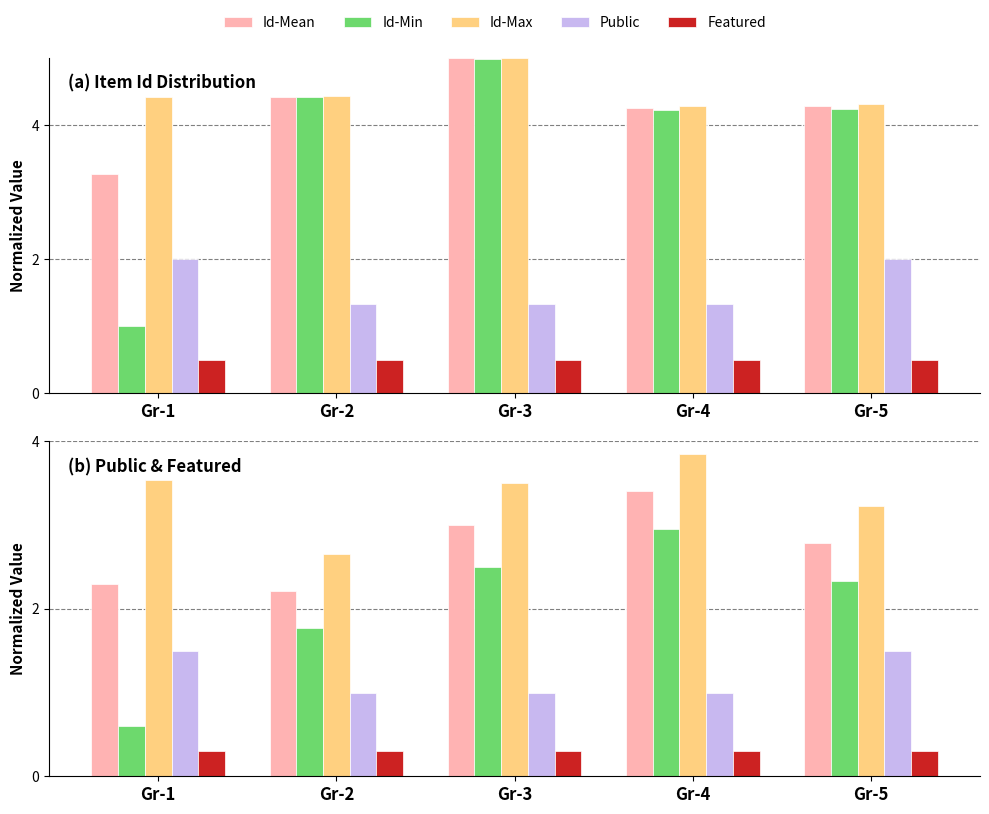

What is the average value of the Featured series?

0.3